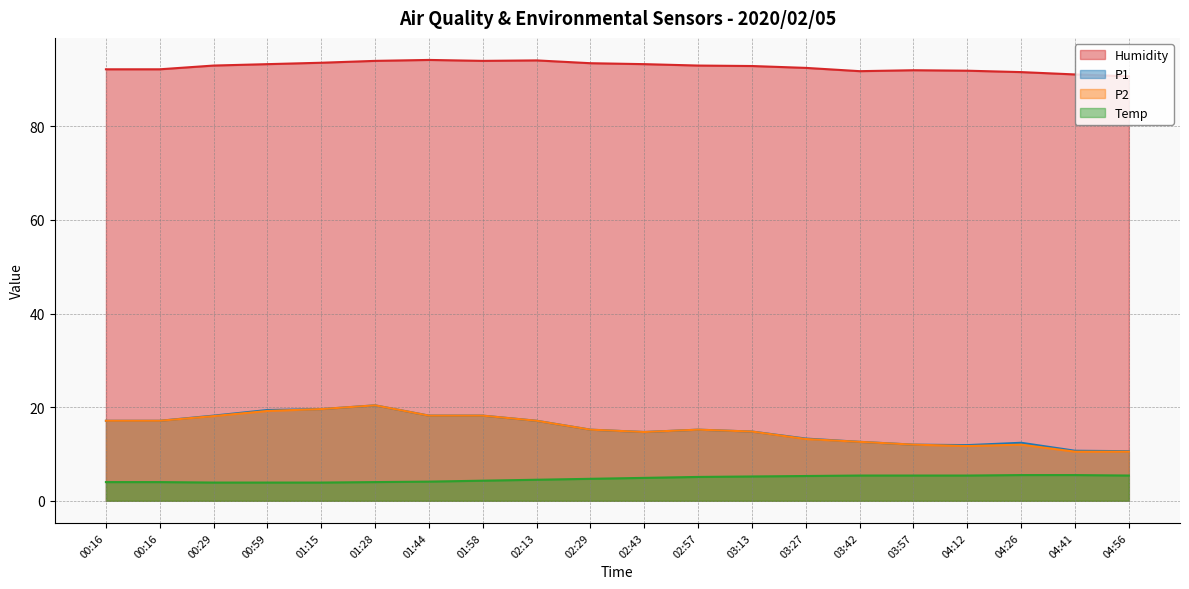

Reading left to right, extract all data points from this chart.

Humidity: 92.2	92.2	93.0	93.3	93.6	94.0	94.2	94.0	94.1	93.5	93.3	93.0	92.9	92.5	91.8	92.0	91.9	91.6	91.1	90.7
P1: 17.1	17.1	18.2	19.4	19.6	20.4	18.2	18.2	17.1	15.2	14.7	15.2	14.8	13.3	12.6	12.0	11.9	12.4	10.7	10.6
P2: 17.1	17.1	18.1	19.2	19.6	20.4	18.2	18.2	17.1	15.2	14.7	15.2	14.8	13.2	12.6	12.0	11.7	12.0	10.5	10.5
Temp: 4.0	4.0	3.9	3.9	3.9	4.0	4.1	4.3	4.5	4.7	4.9	5.1	5.2	5.3	5.4	5.4	5.4	5.5	5.5	5.4